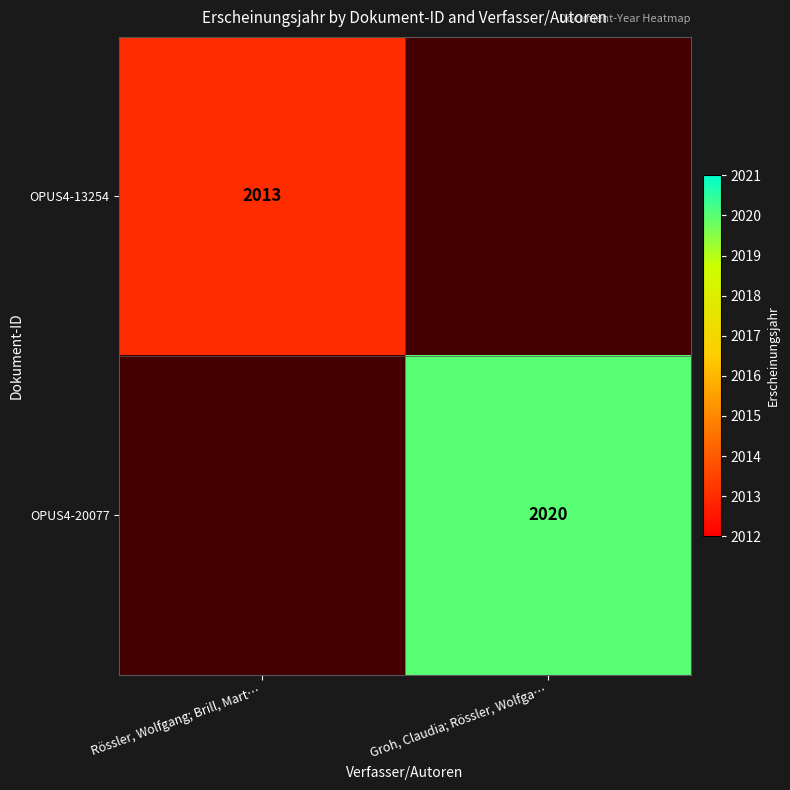

Is the value of OPUS4-13254 at Rössler, Wolfgang; Brill, Mart… greater than the value of OPUS4-20077 at Groh, Claudia; Rössler, Wolfga…?

No